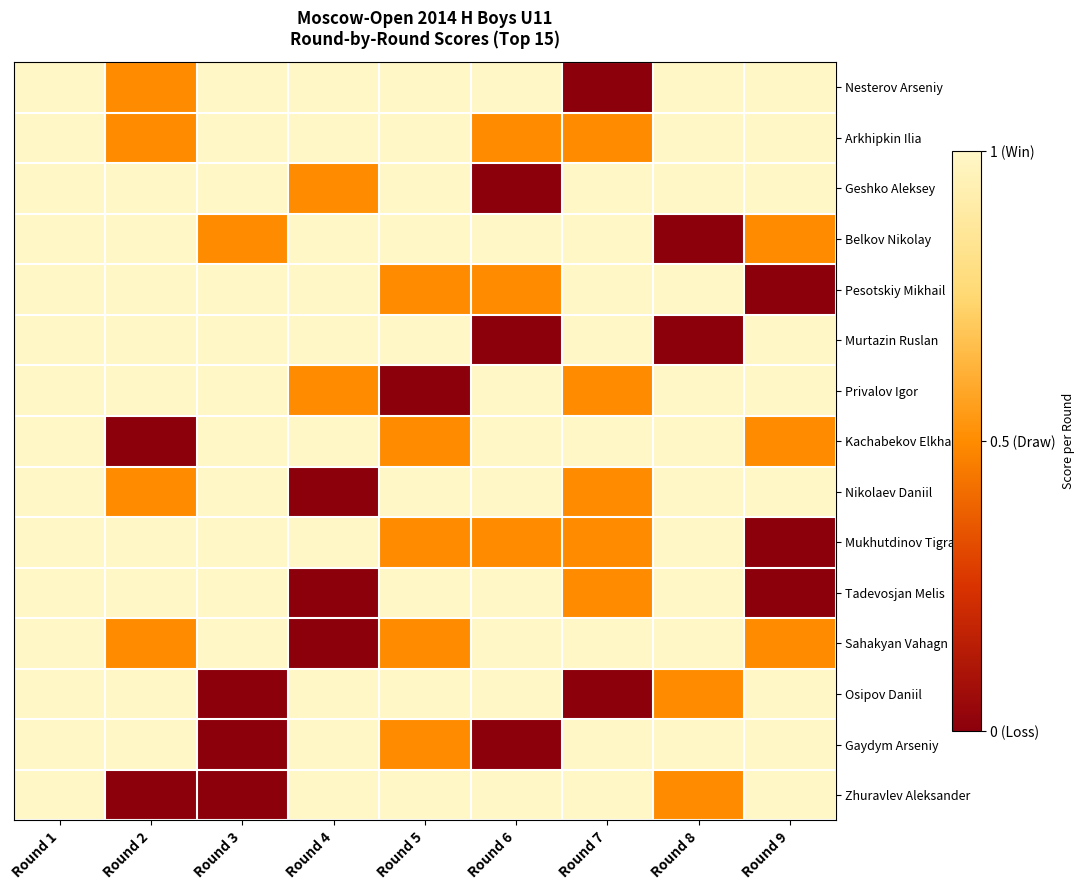

What is the spread (max minus min) of values at Round 5?

1.0